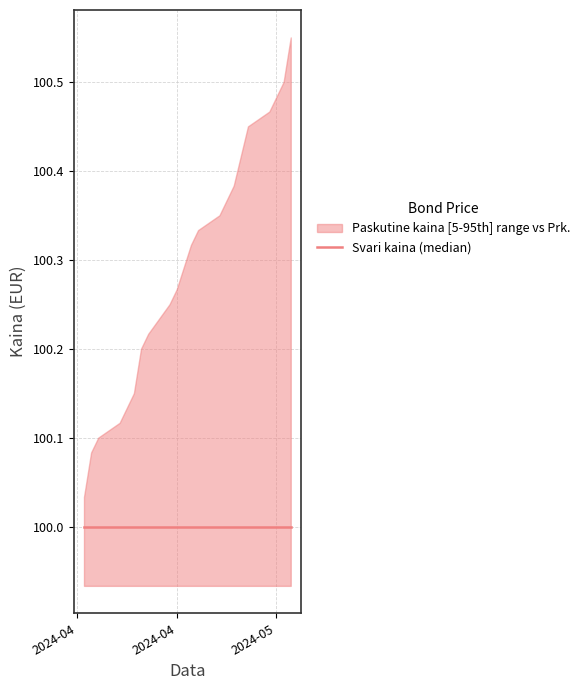

What is the maximum value for Svari kaina?

100.0